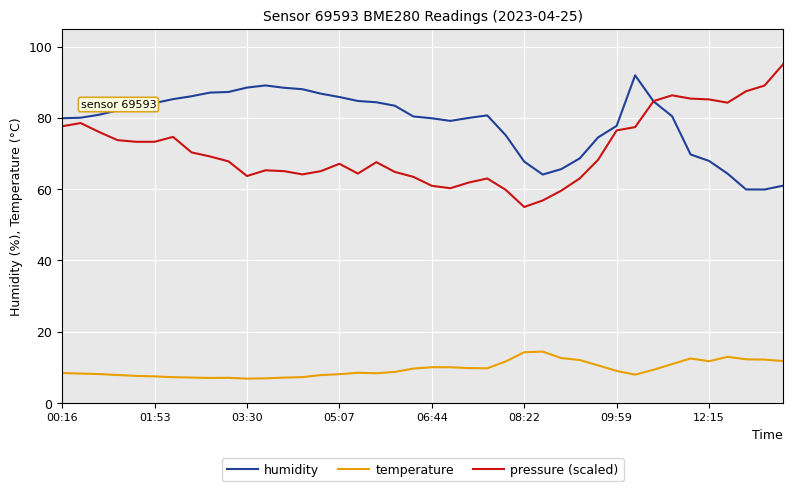

Which series has the largest total across all categories?

humidity